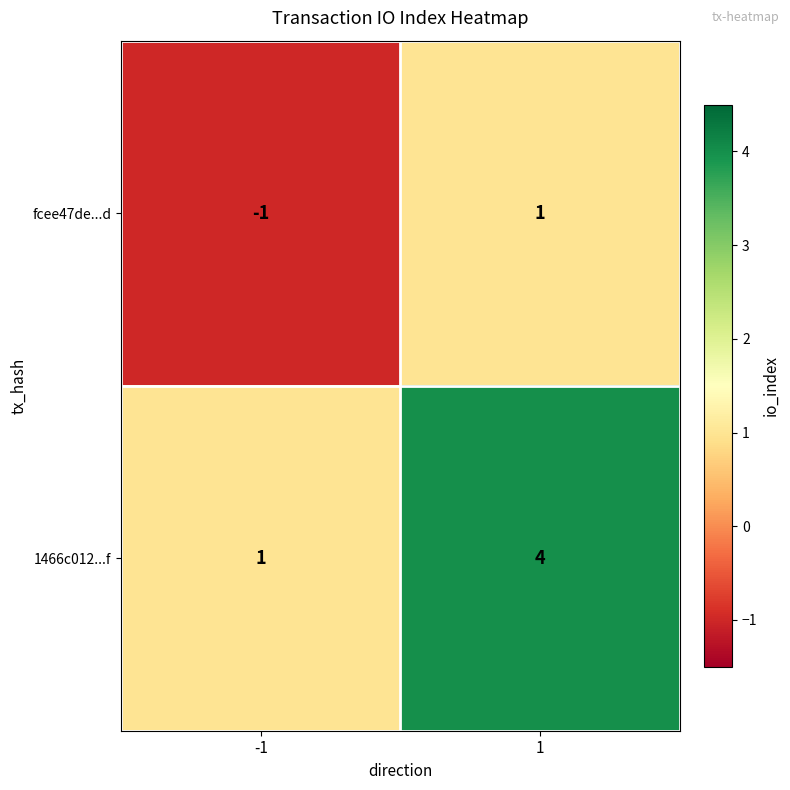

What is the difference between the 1466c012...f values at 1 and -1?

3